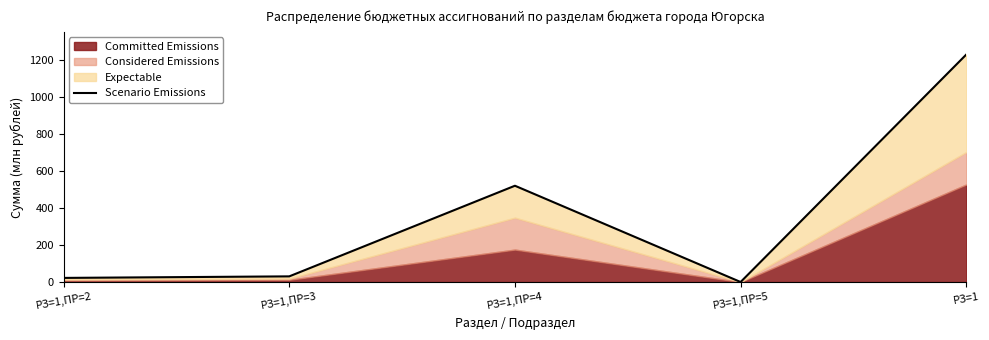

What is the change in value from РЗ=1,ПР=2 to РЗ=1,ПР=5?

-22.1